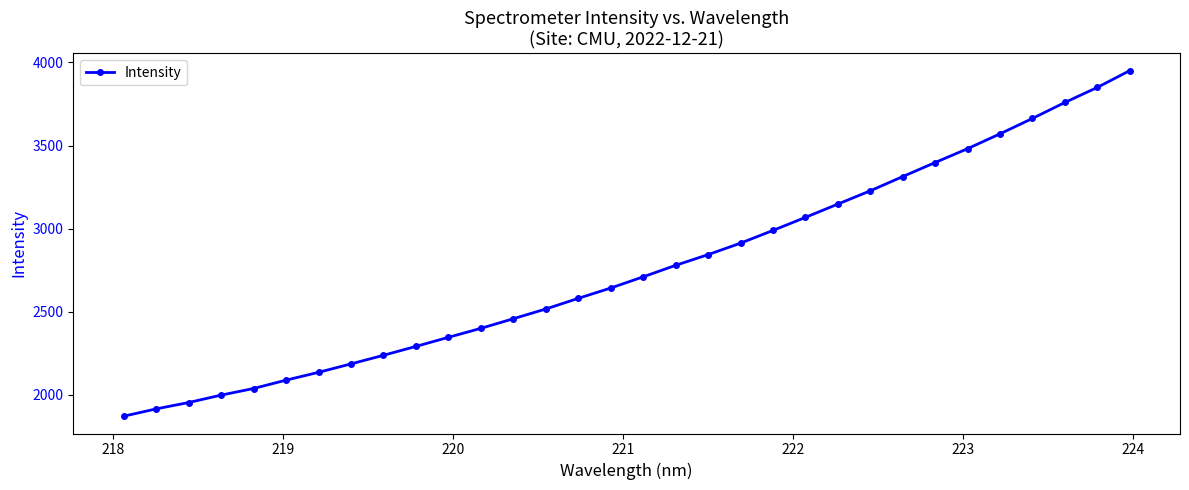

What is the value of the 31st point from the left?

3849.8